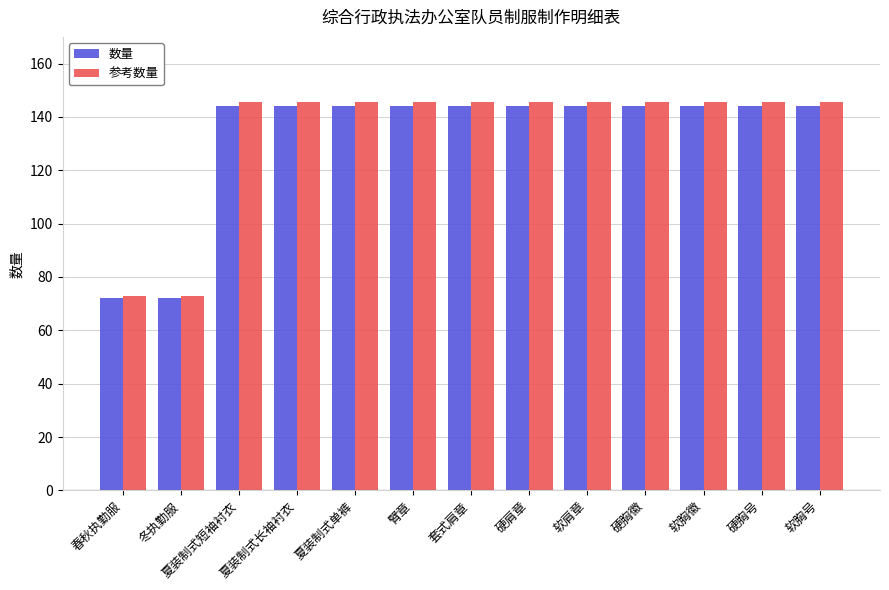

Reading left to right, extract all data points from this chart.

数量: 72.0	72.0	144.0	144.0	144.0	144.0	144.0	144.0	144.0	144.0	144.0	144.0	144.0
参考数量: 72.7	72.7	145.4	145.4	145.4	145.4	145.4	145.4	145.4	145.4	145.4	145.4	145.4